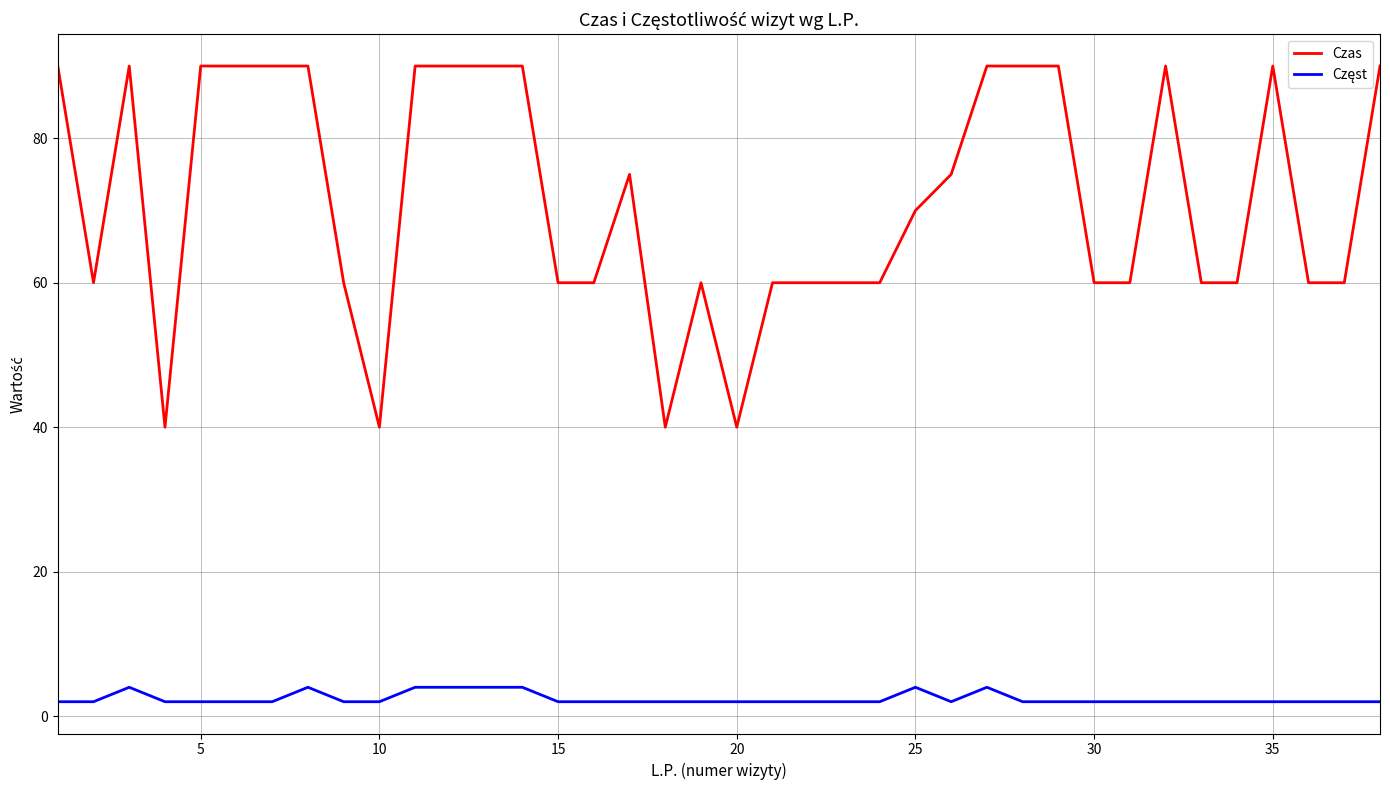

What is the difference between the maximum and minimum values in the Czas series?

50